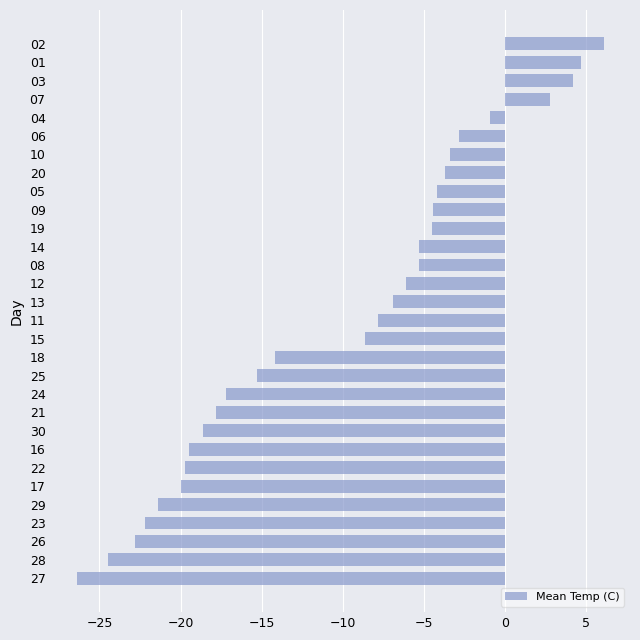

What is the difference between the second highest and minimum values?

31.1